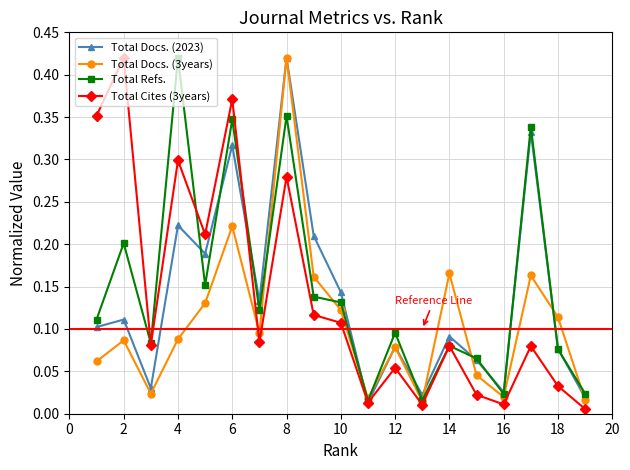

Does the chart have visible grid lines?

Yes